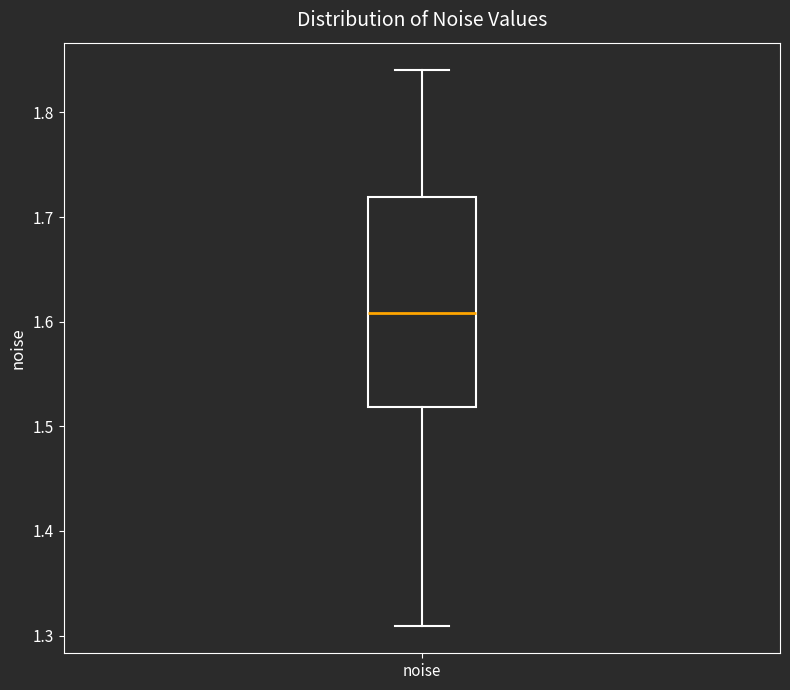

Read this box plot against the y-axis: the position of the median line, the range covered by the box, and the ends of both whiskers. The values are not printed on the chart, so give them approximately, as read against the axis.

median 1.61, box 1.52 to 1.72, whiskers 1.31 to 1.84